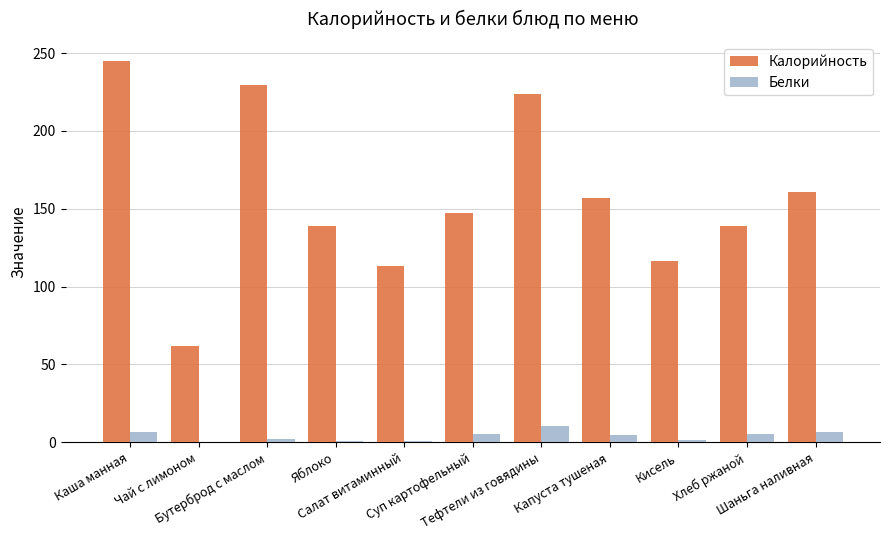

Which series has the largest total across all categories?

Калорийность